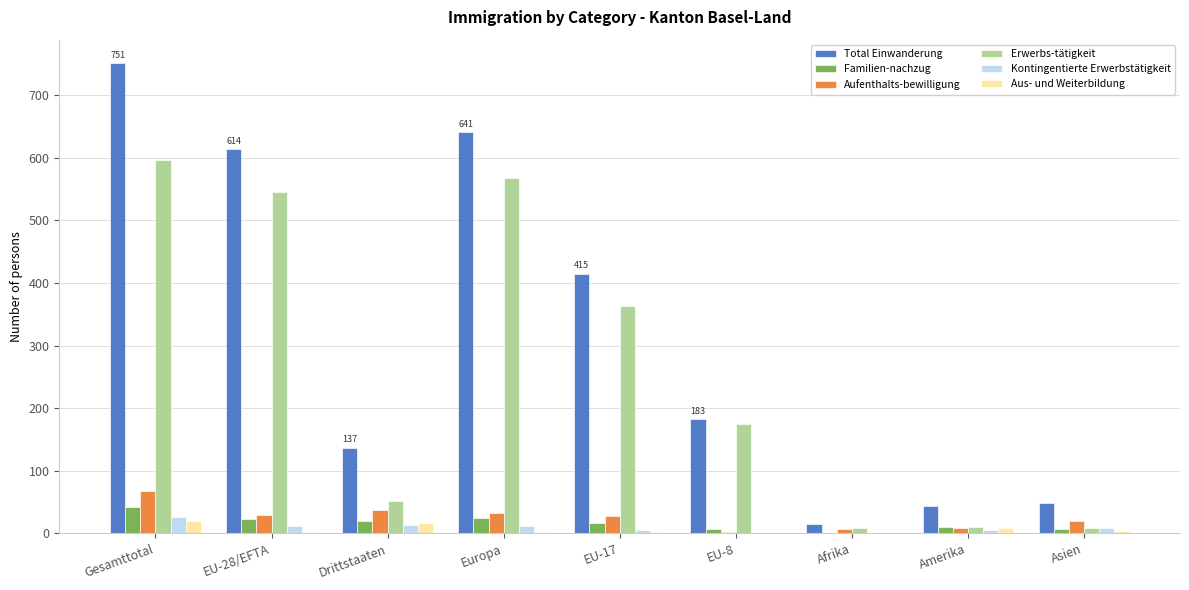

How many distinct data groups are displayed?

6